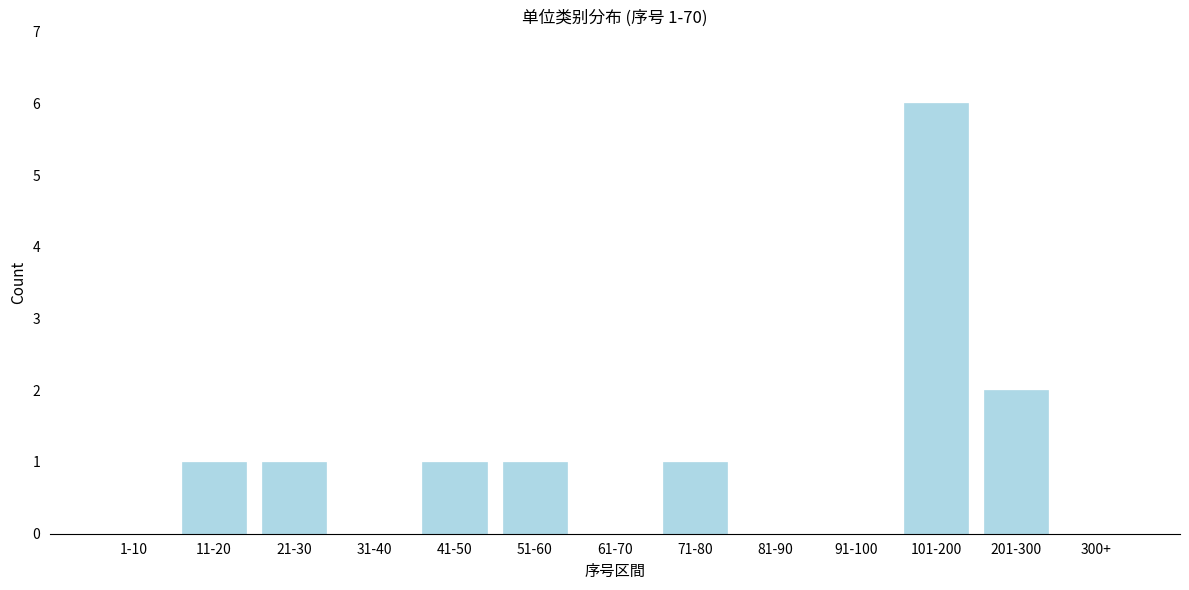

Reading right to left, list all the values displayed in this chart.

300+=0	201-300=2	101-200=6	91-100=0	81-90=0	71-80=1	61-70=0	51-60=1	41-50=1	31-40=0	21-30=1	11-20=1	1-10=0